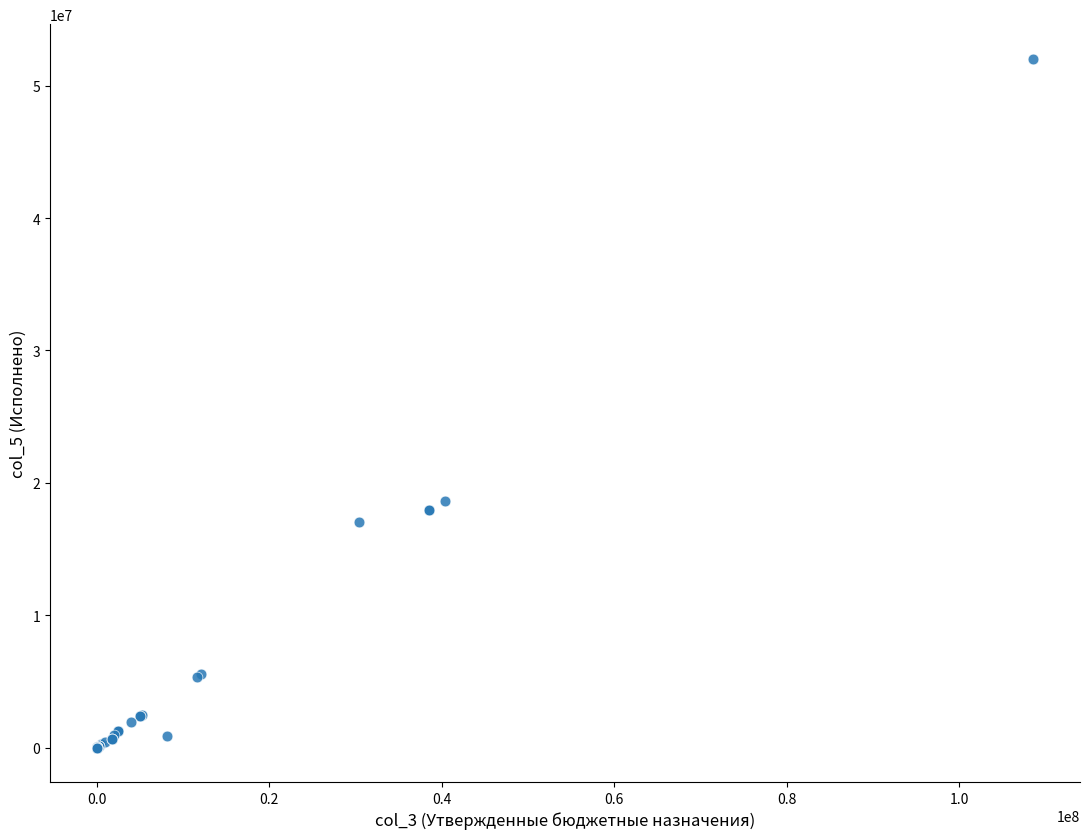

What Y value in the scatter plot is closest to 26023189?

18600412.1